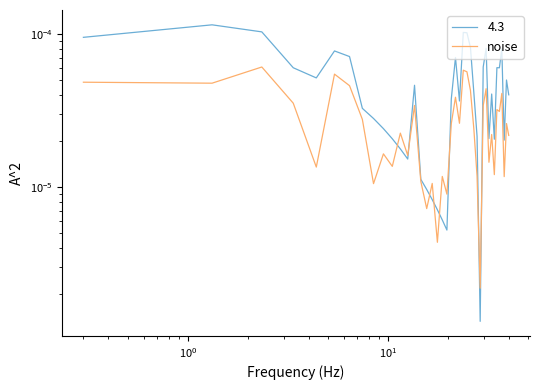

At which category does the data reach its first local peak?

$\mathdefault{10^{0}}$